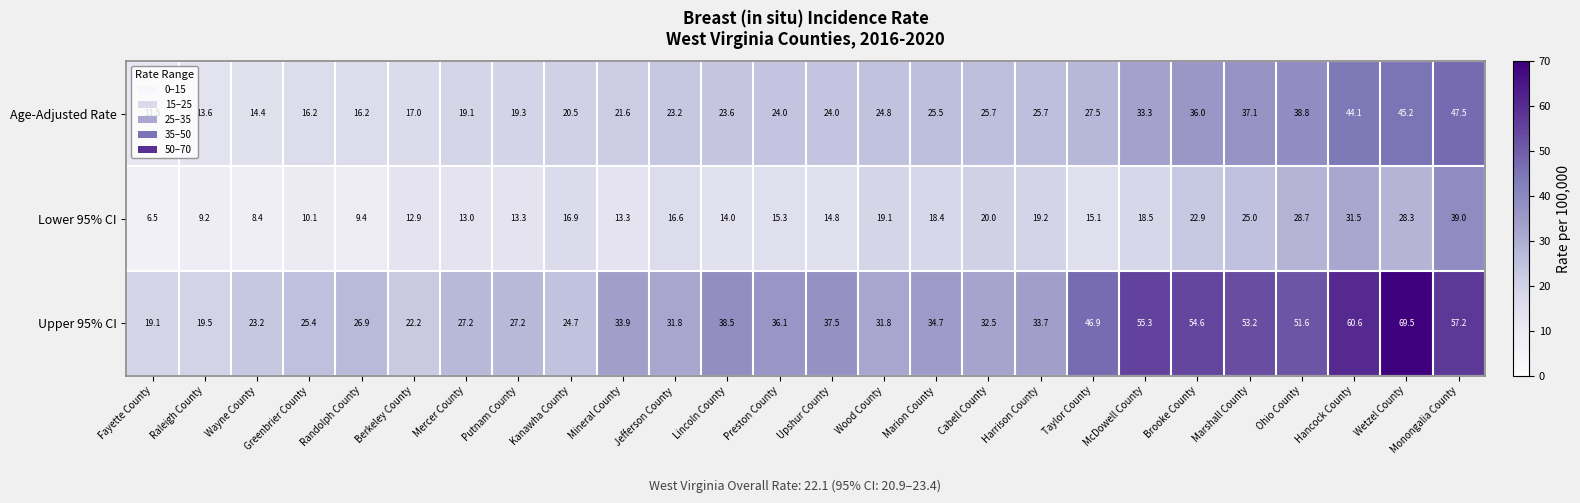

What is the greatest value displayed?

69.5